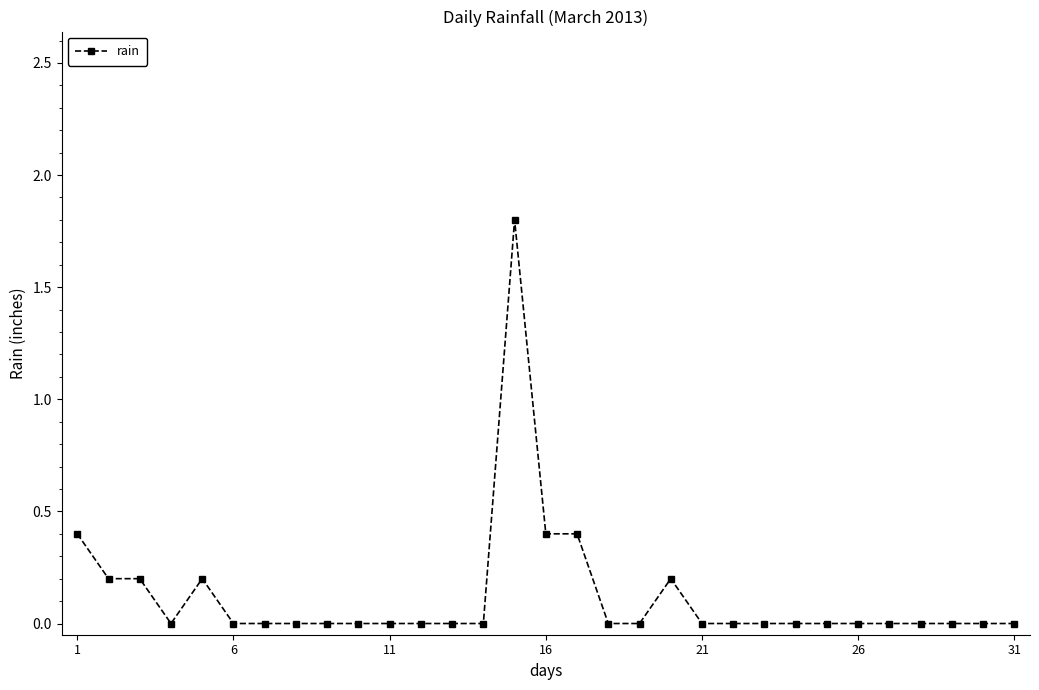

What is the difference between the maximum and minimum values?

1.8